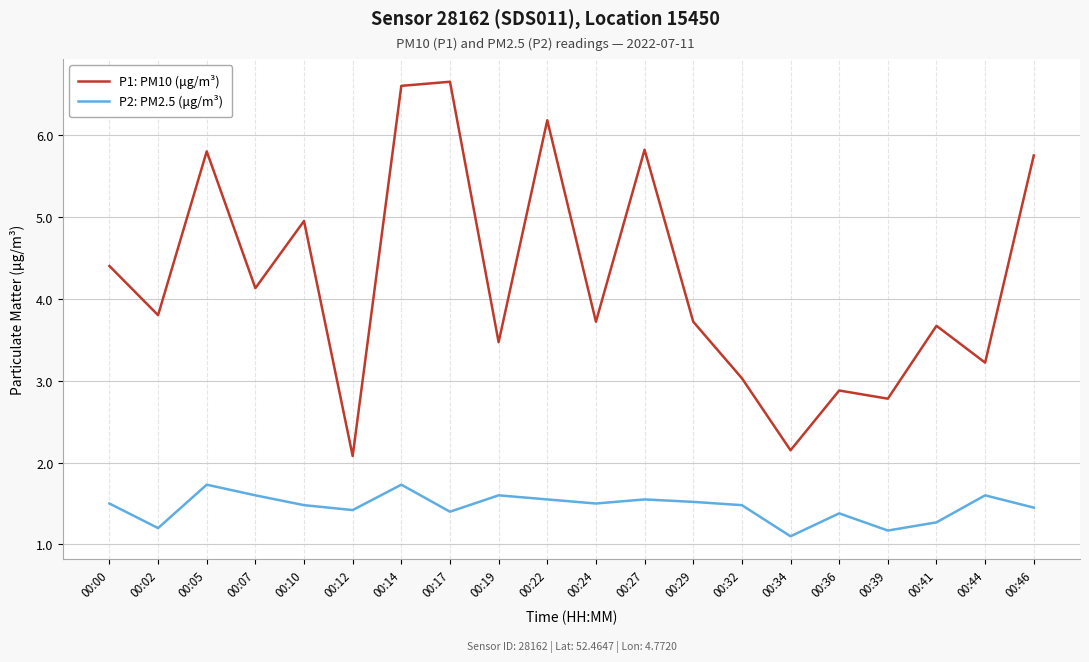

Rank the series at 00:12 from lowest to highest value.

P2: PM2.5 (μg/m³), P1: PM10 (μg/m³)